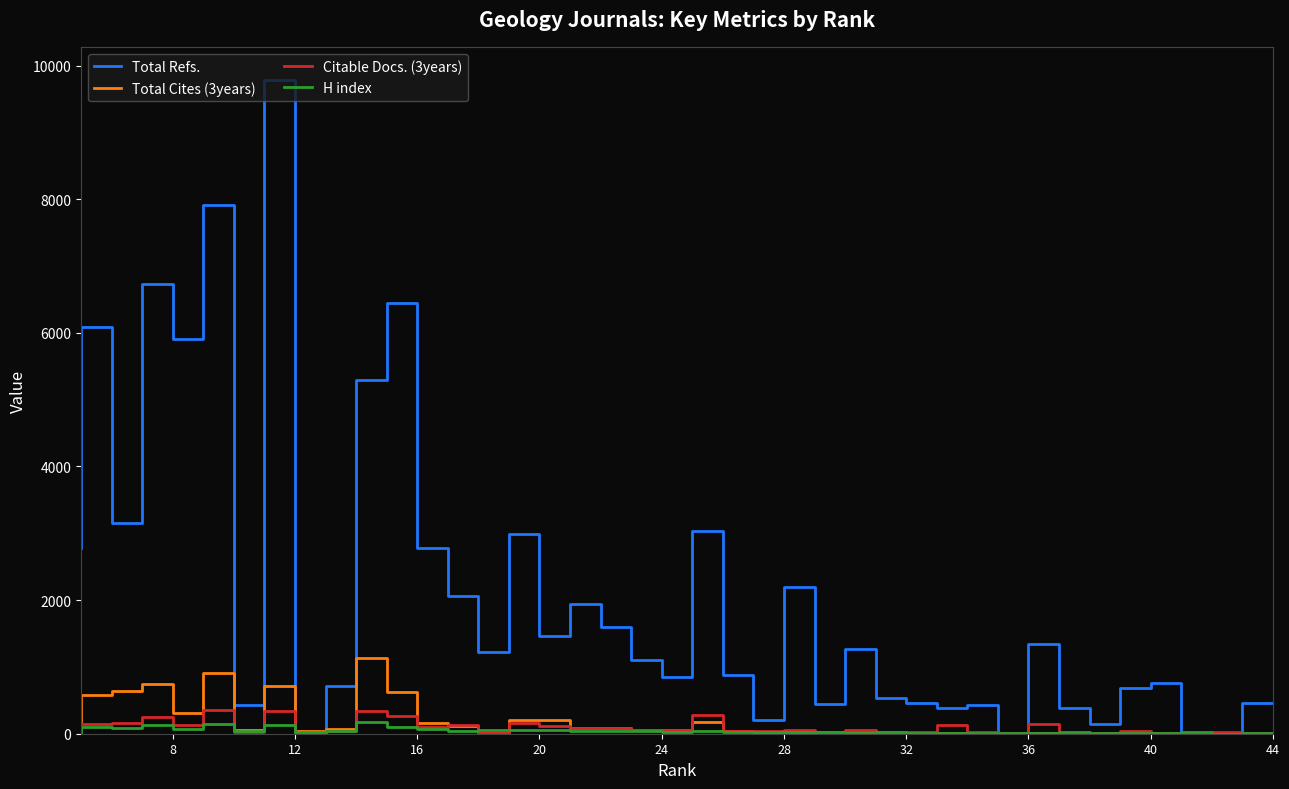

What is the average value of the H index series?

46